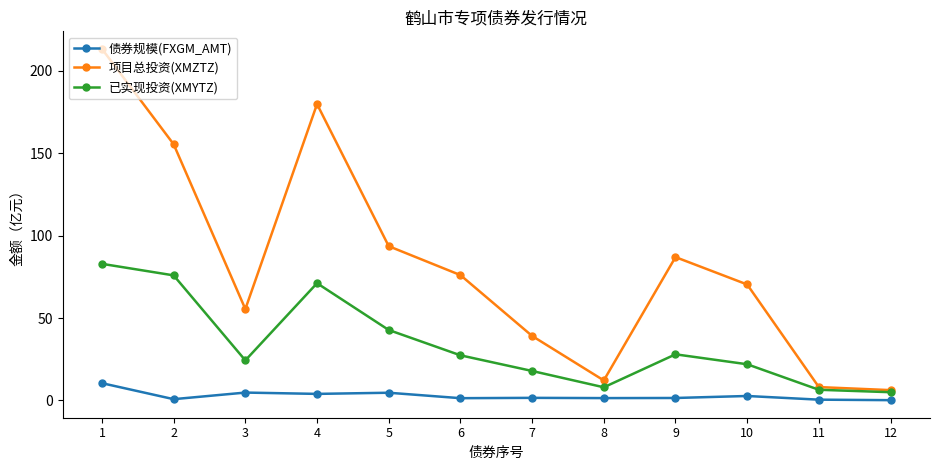

How many values in the 已实现投资(XMYTZ) series are below 27?

6